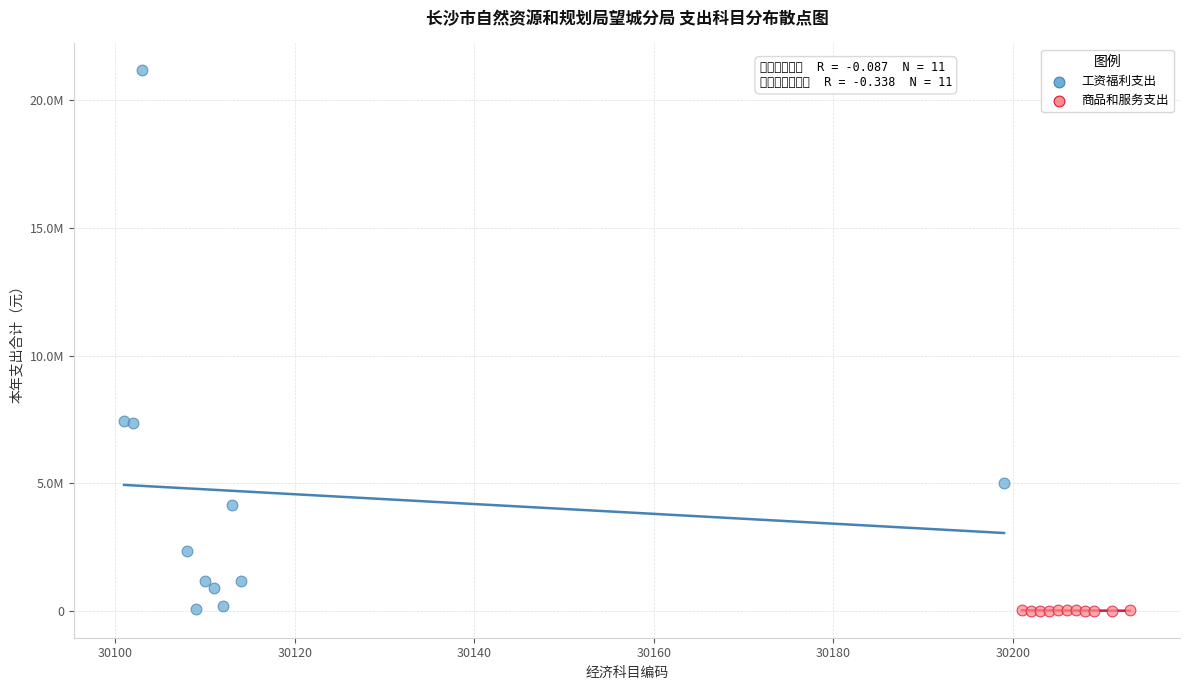

Which series has the widest spread of Y values?

工资福利支出